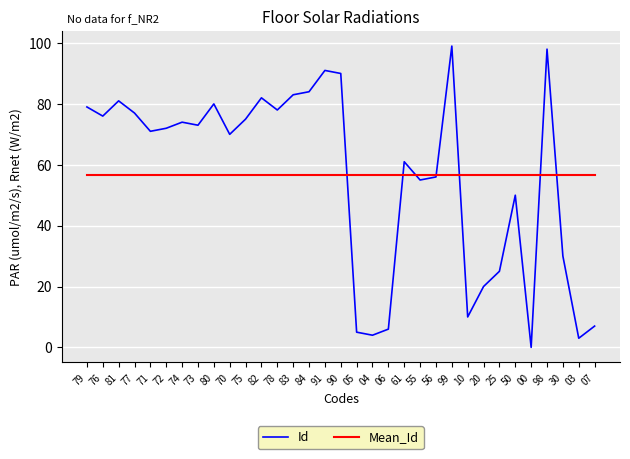

What is the approximate value of Id at 91?

91.0